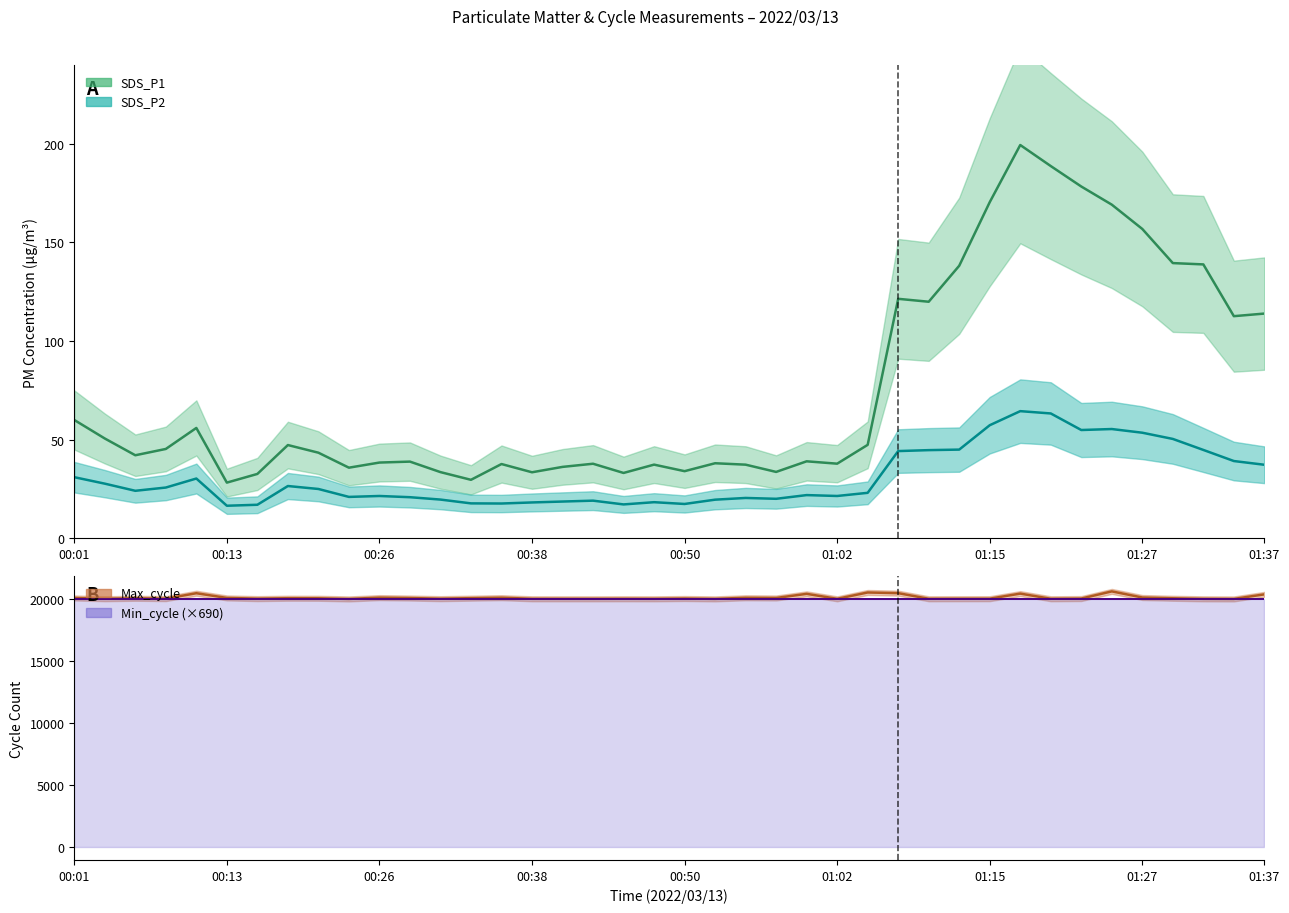

True or false: SDS_P2 and Max_cycle cross at least once.

False